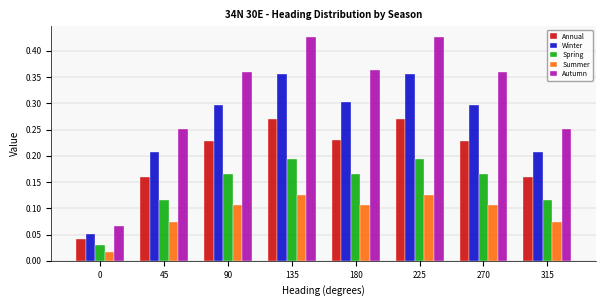

Which series has the widest spread of values?

Autumn